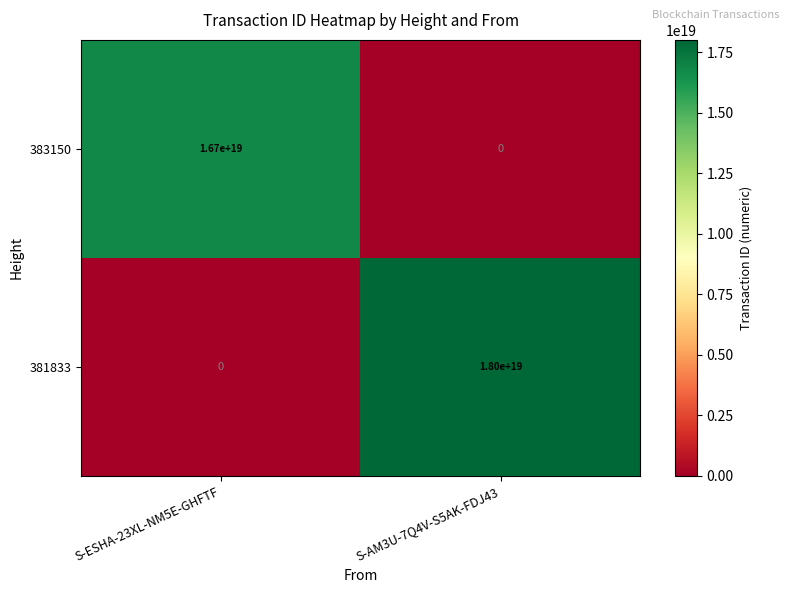

Which series changed the most between S-ESHA-23XL-NM5E-GHFTF and S-AM3U-7Q4V-S5AK-FDJ43?

381833